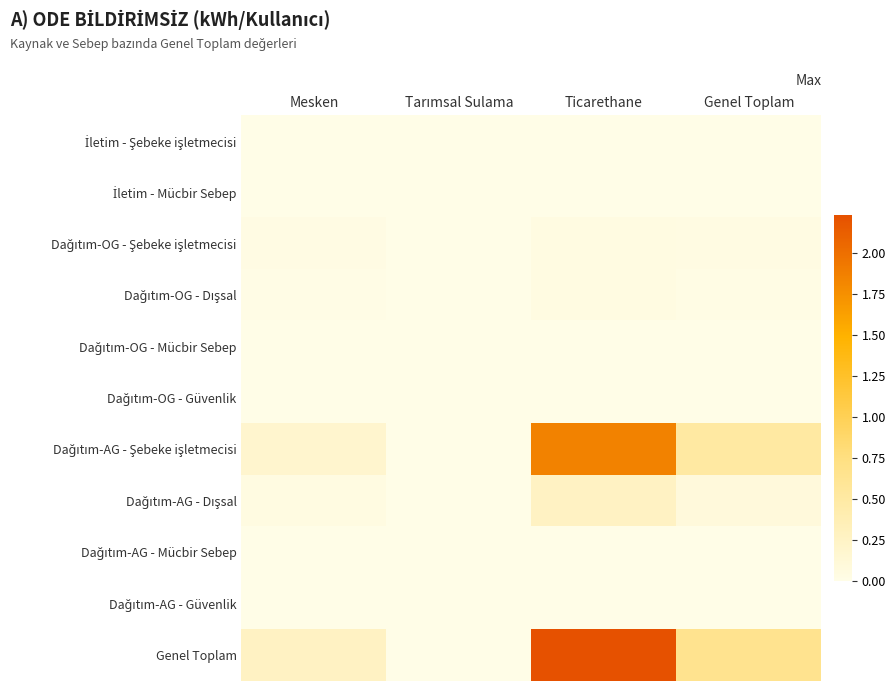

Which series has the largest total across all categories?

Genel Toplam